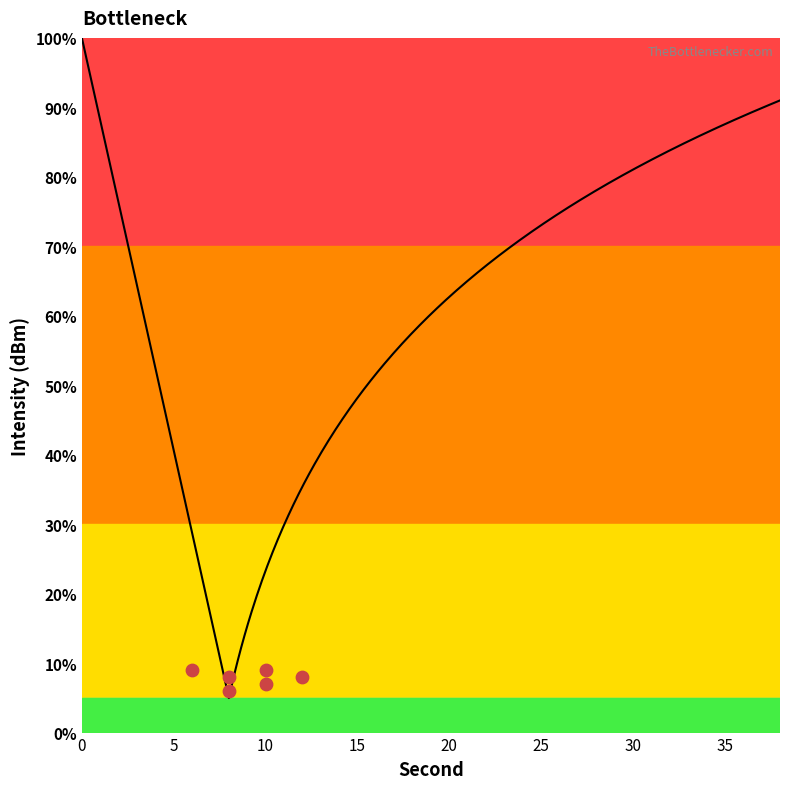

What is the average Y value?

8